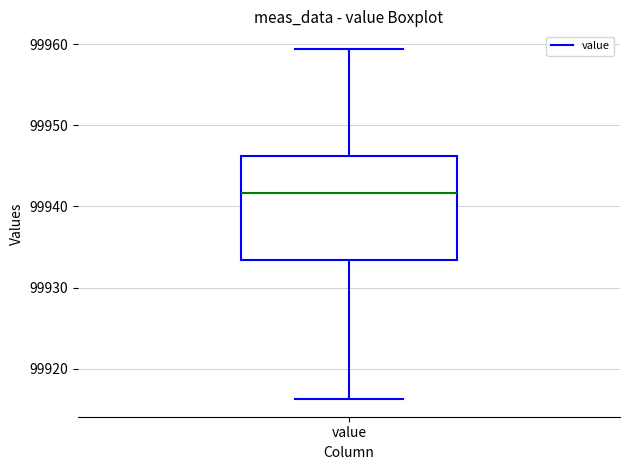

Where is the lower edge of the box for value on the y-axis? The values are not printed on the chart, so give them approximately, as read against the axis.

99933